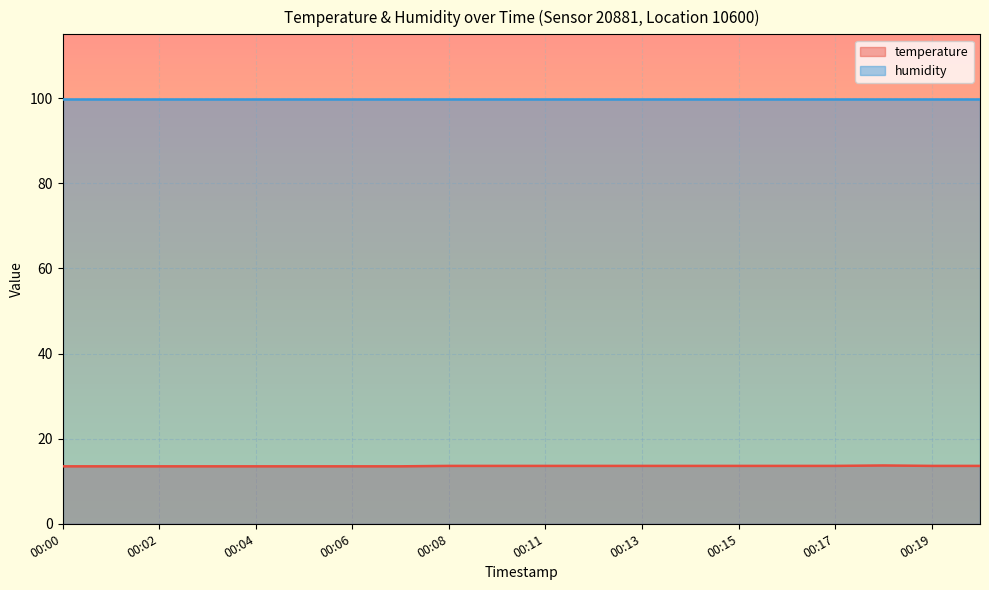

What is the smallest value displayed?

13.5